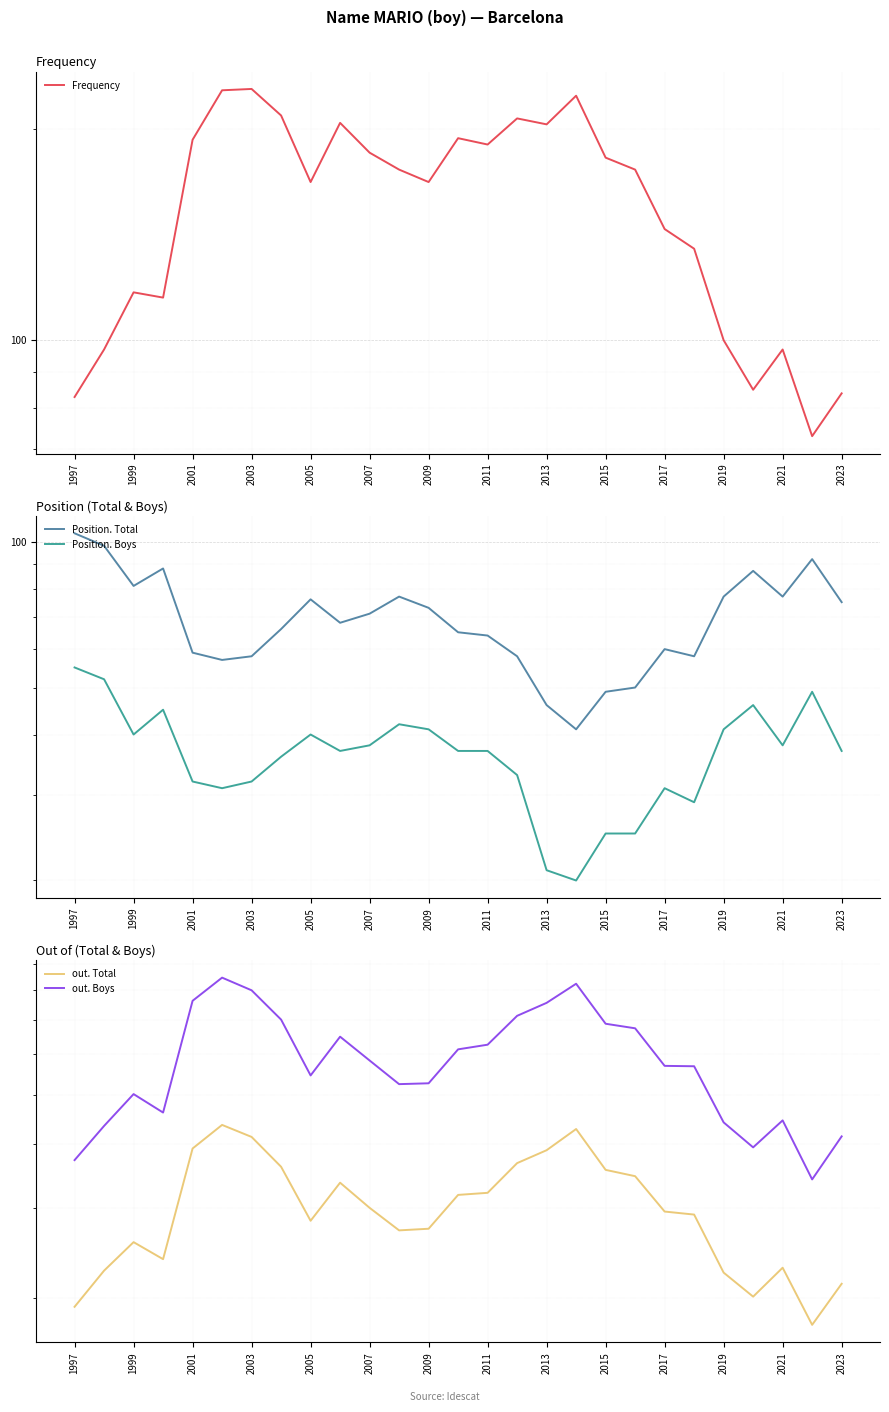

True or false: Position. Boys has a value of 32 at 2001.

True